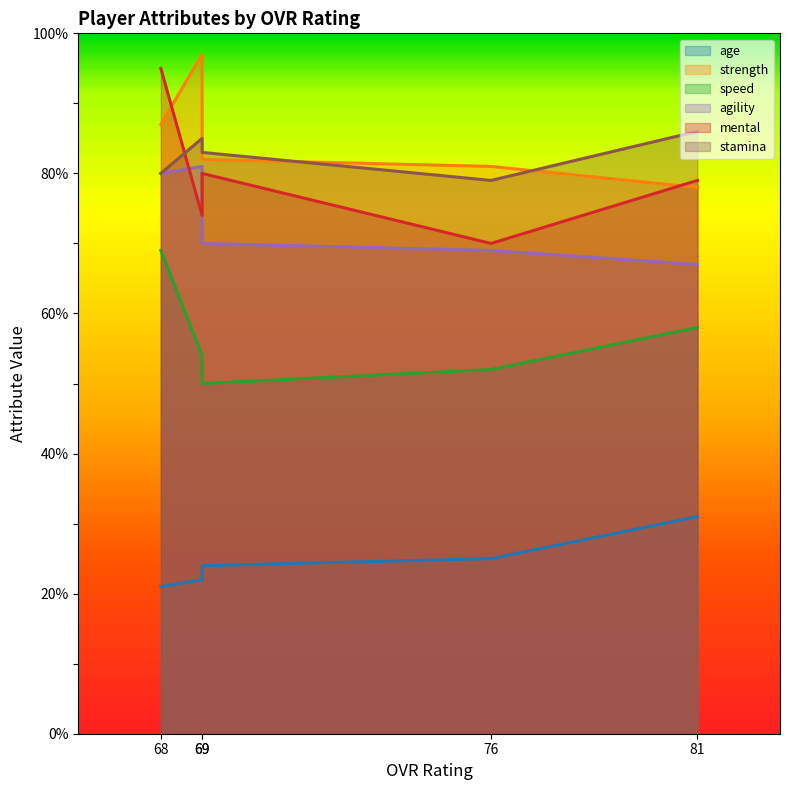

How many categories are shown in the chart?

5